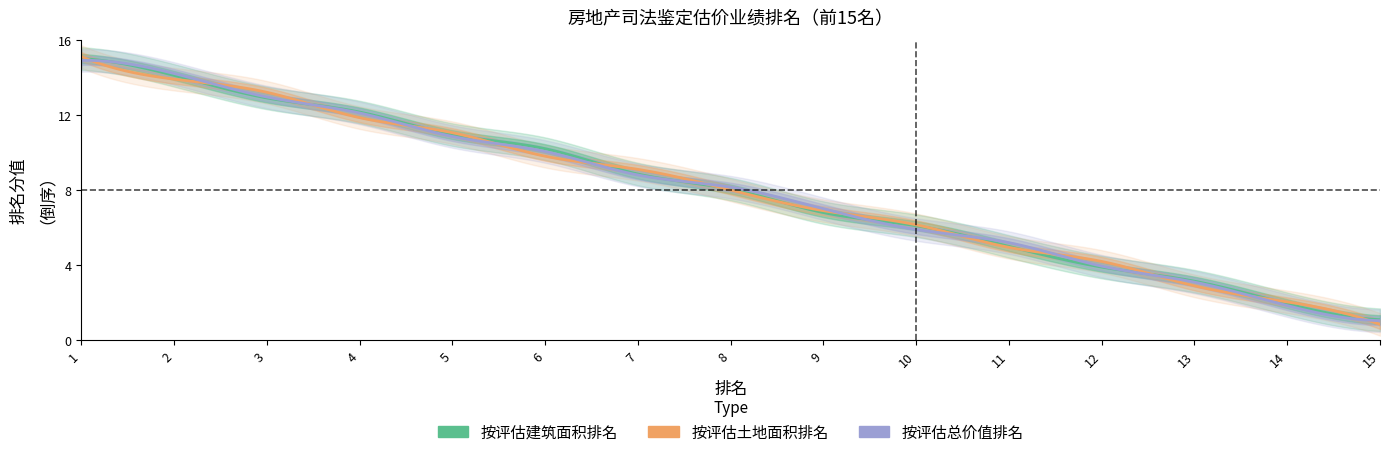

What is the difference between the second highest and minimum values in the 按评估建筑面积排名 series?

13